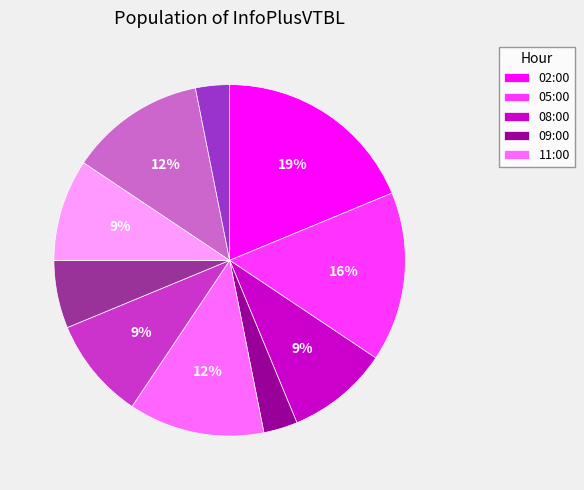

Is there a majority slice in this chart?

No